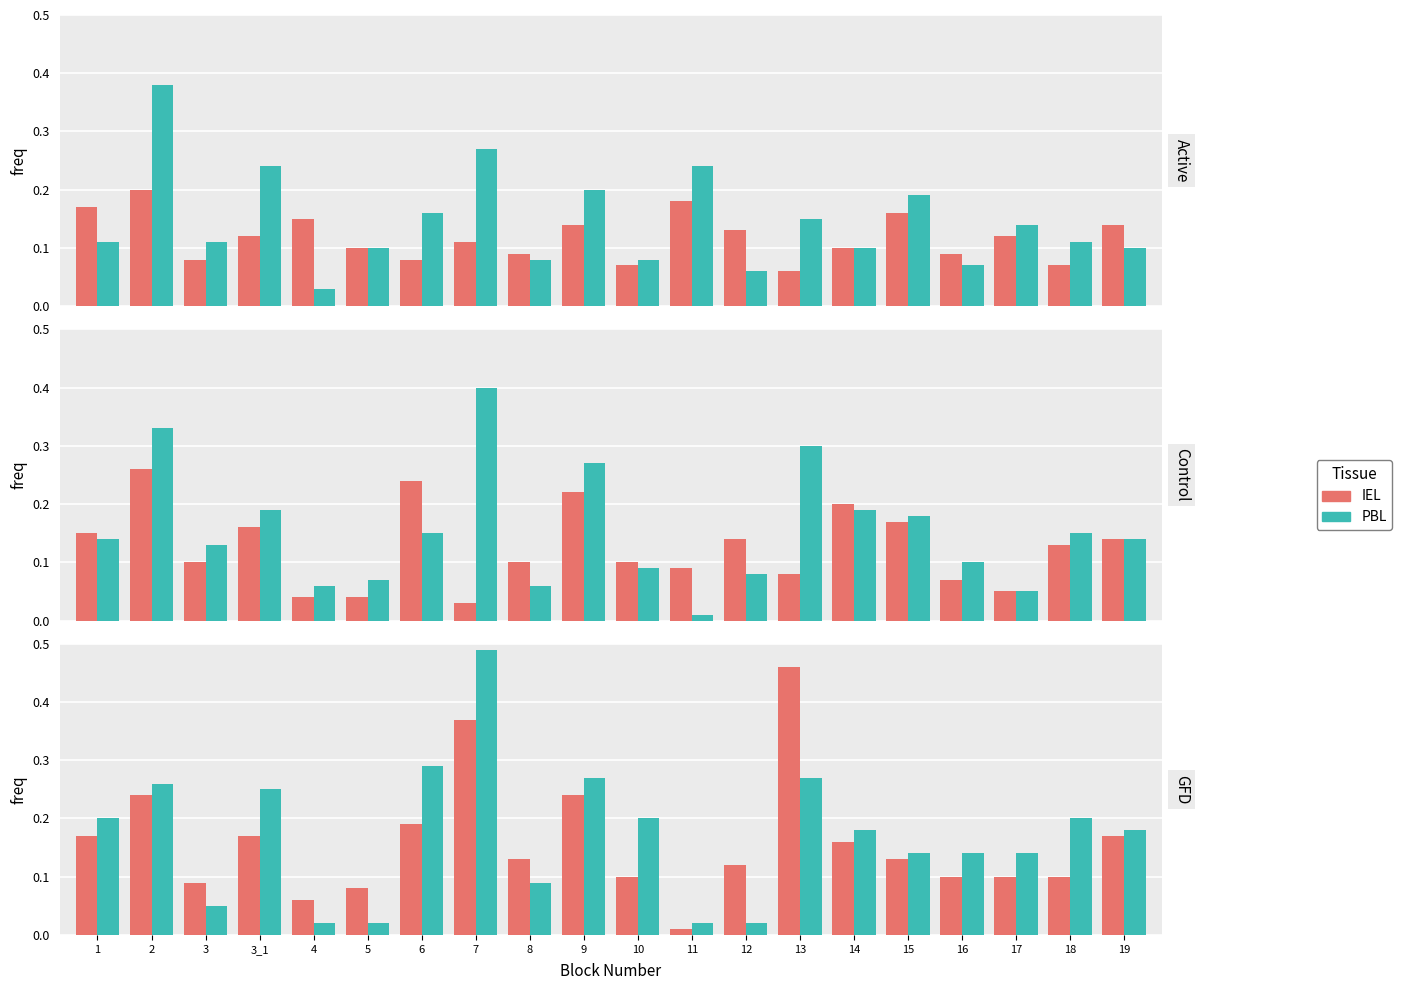

List the labels in order of PBL value, smallest first.

4, 5, 11, 12, 3, 8, 15, 16, 17, 14, 19, 1, 10, 18, 3_1, 2, 9, 13, 6, 7